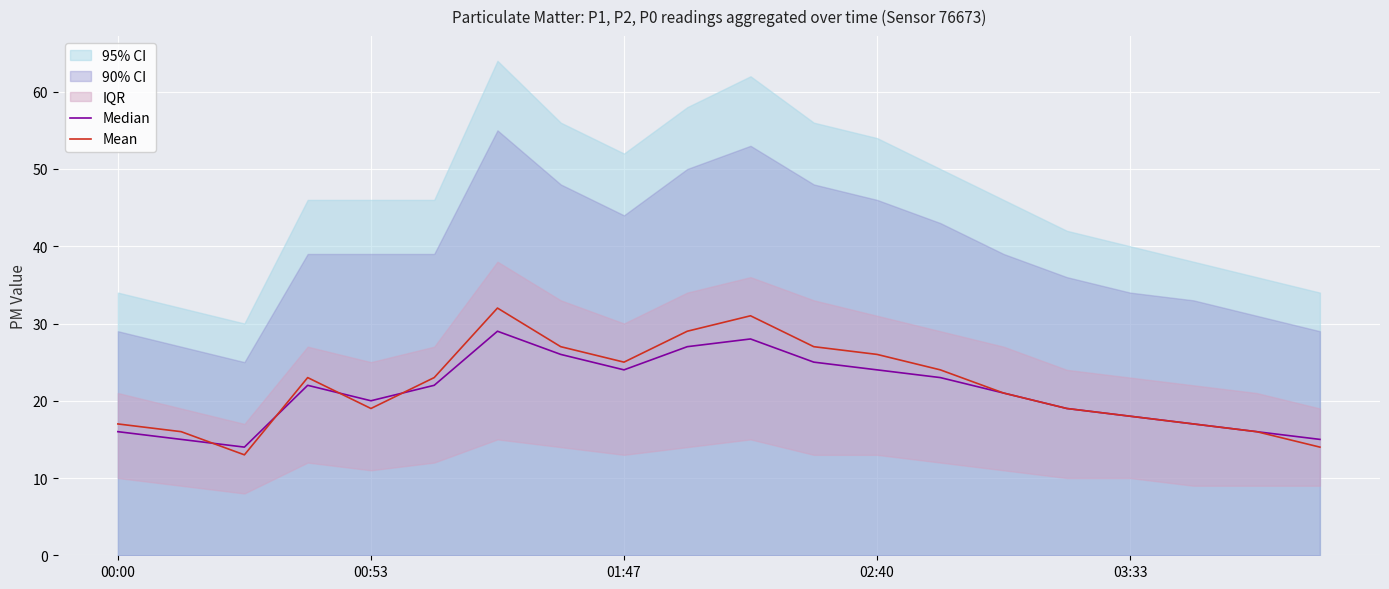

Which series has the largest total across all categories?

Mean